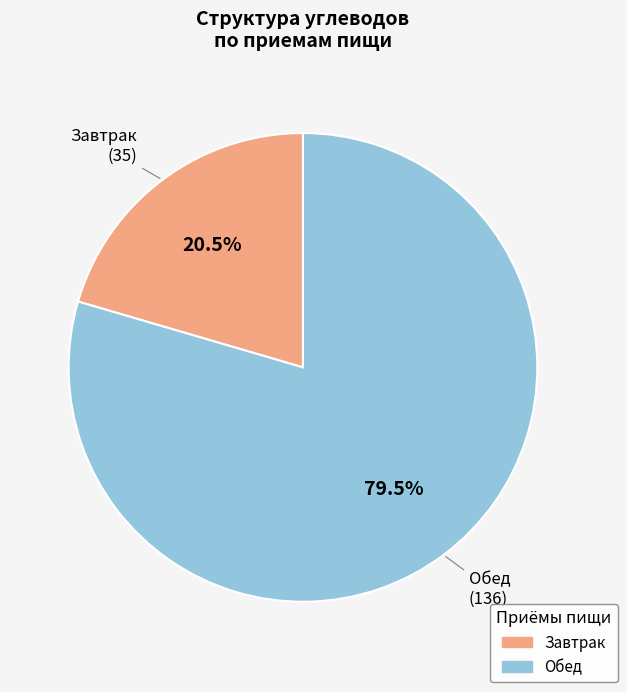

What percentage do Завтрак and Обед together represent?

100.0%